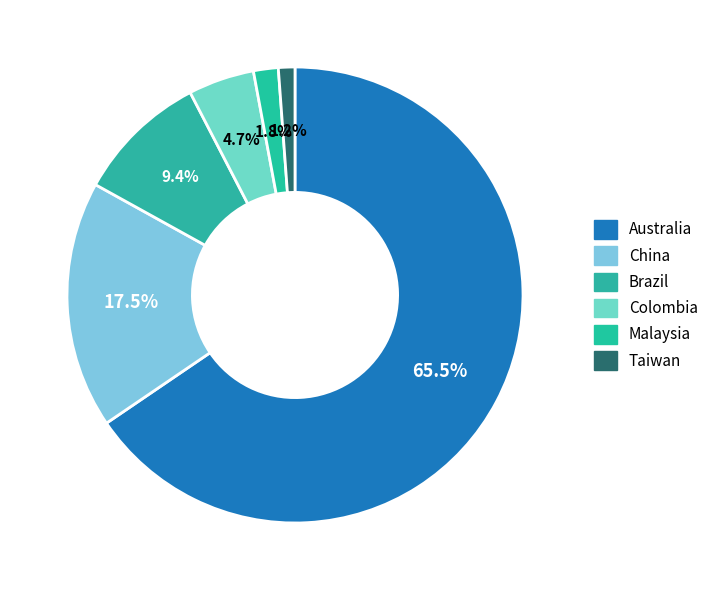

What is the smallest slice in the pie chart?

Taiwan